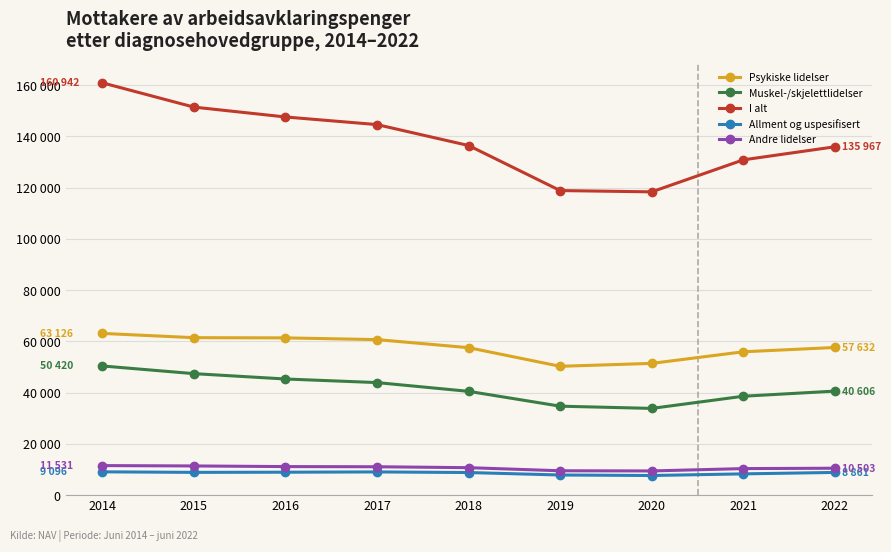

Does the chart have visible grid lines?

Yes